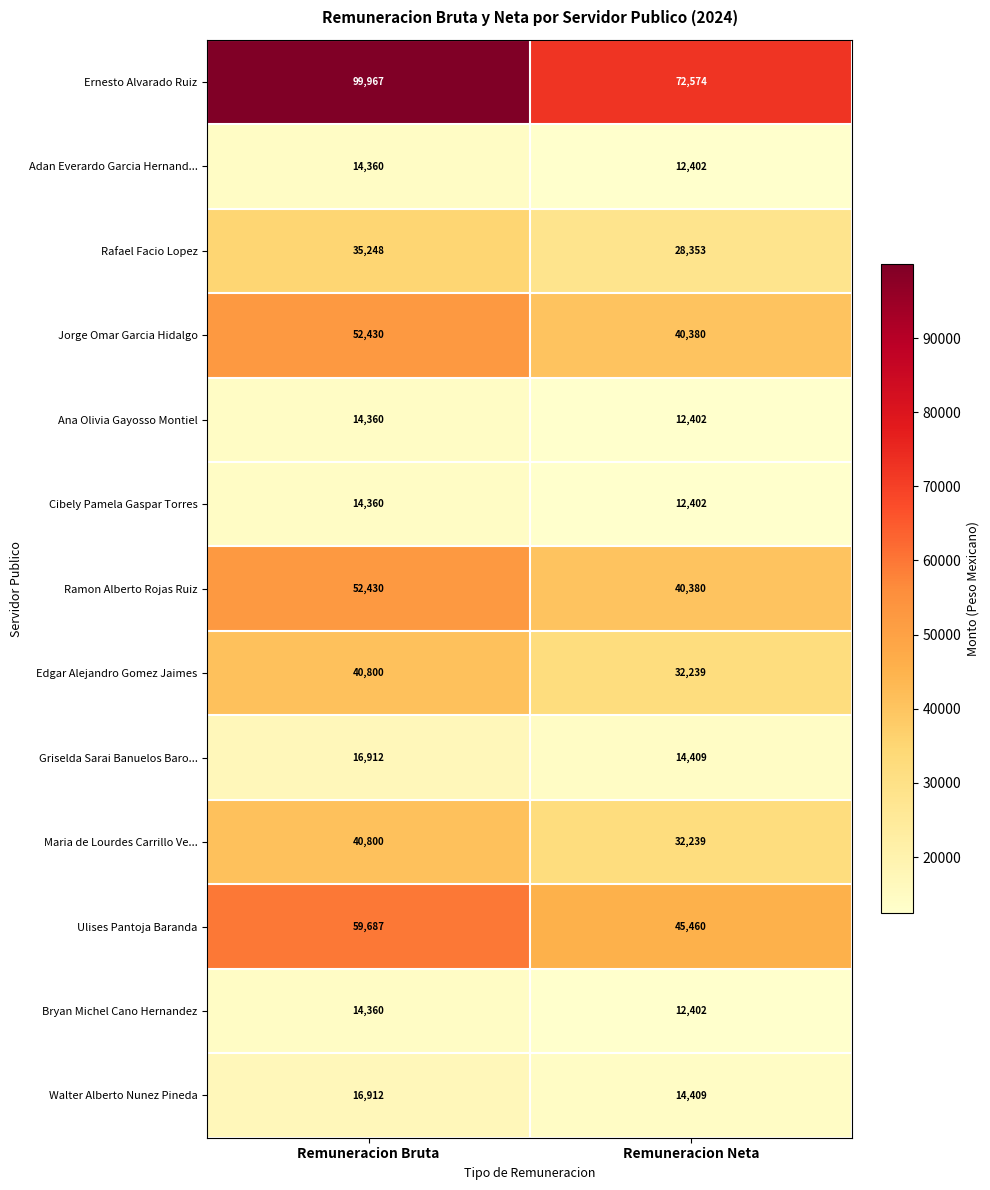

What is the total value across all series at Remuneracion Neta?

370051